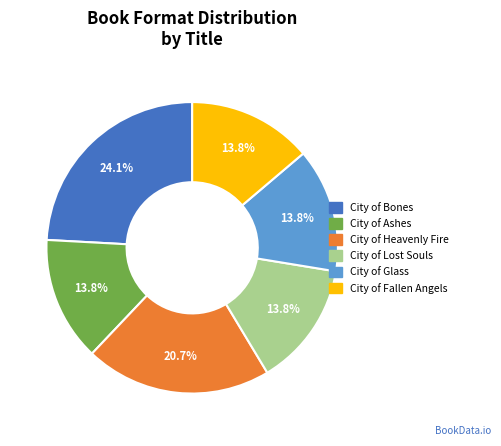

What percentage is the City of Lost Souls slice, to the nearest percent?

14%